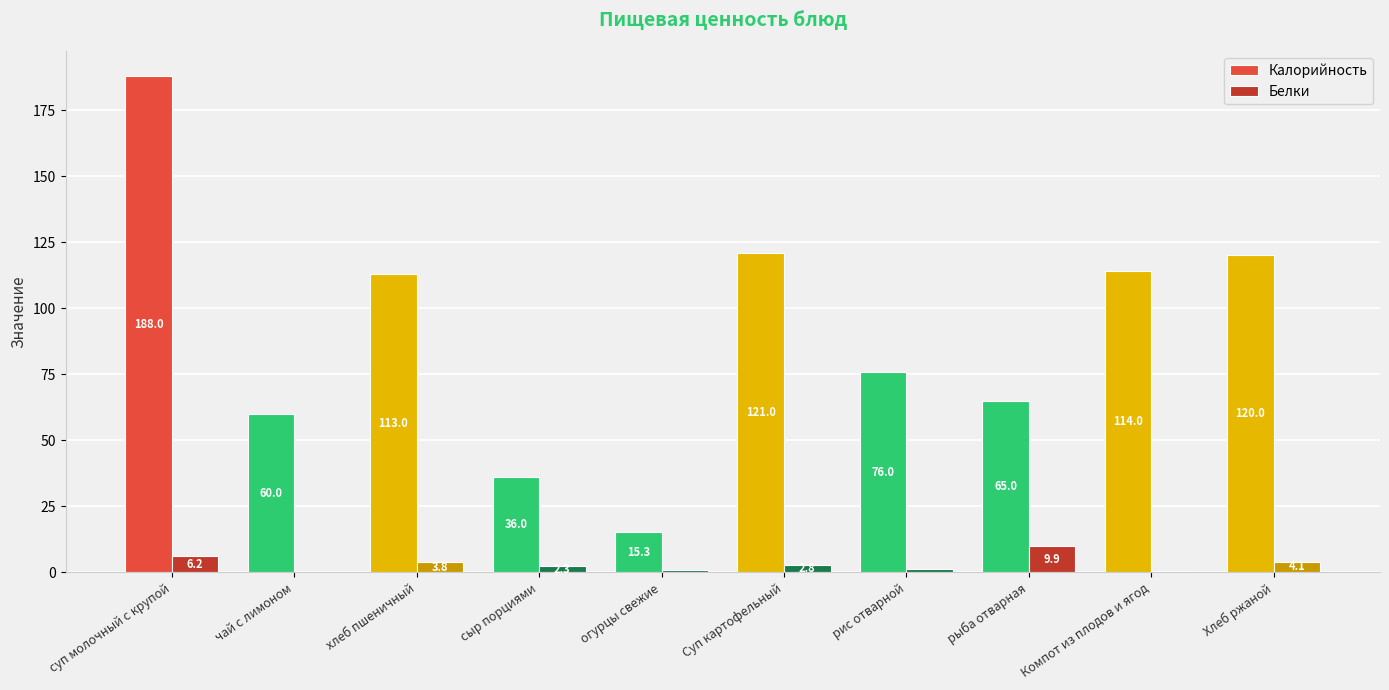

Reading left to right, what are all the values shown in this chart?

Калорийность: 188.0	60.0	113.0	36.0	15.3	121.0	76.0	65.0	114.0	120.0
Белки: 6.2	0.0	3.8	2.3	0.8	2.8	1.2	9.9	0.4	4.1